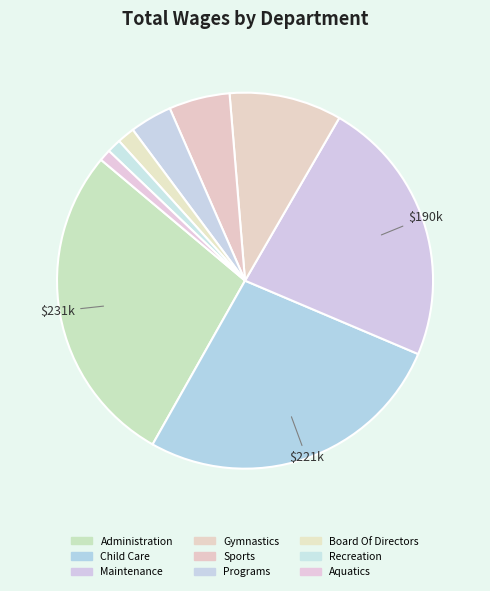

How many segments does this pie chart have?

9